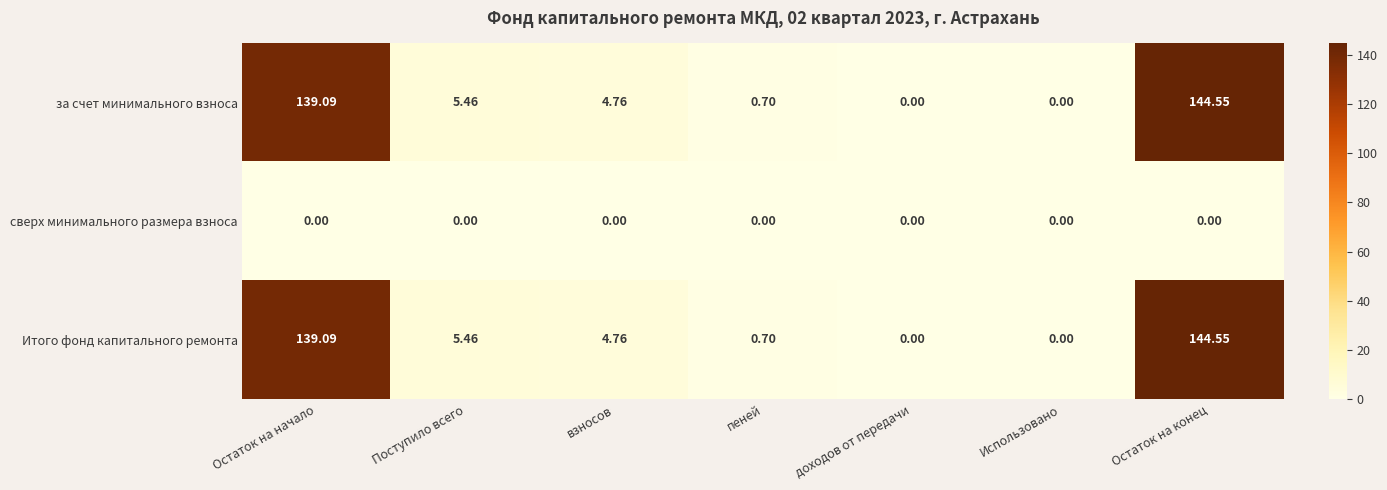

At which label does Итого фонд капитального ремонта first exceed 4?

Остаток на начало